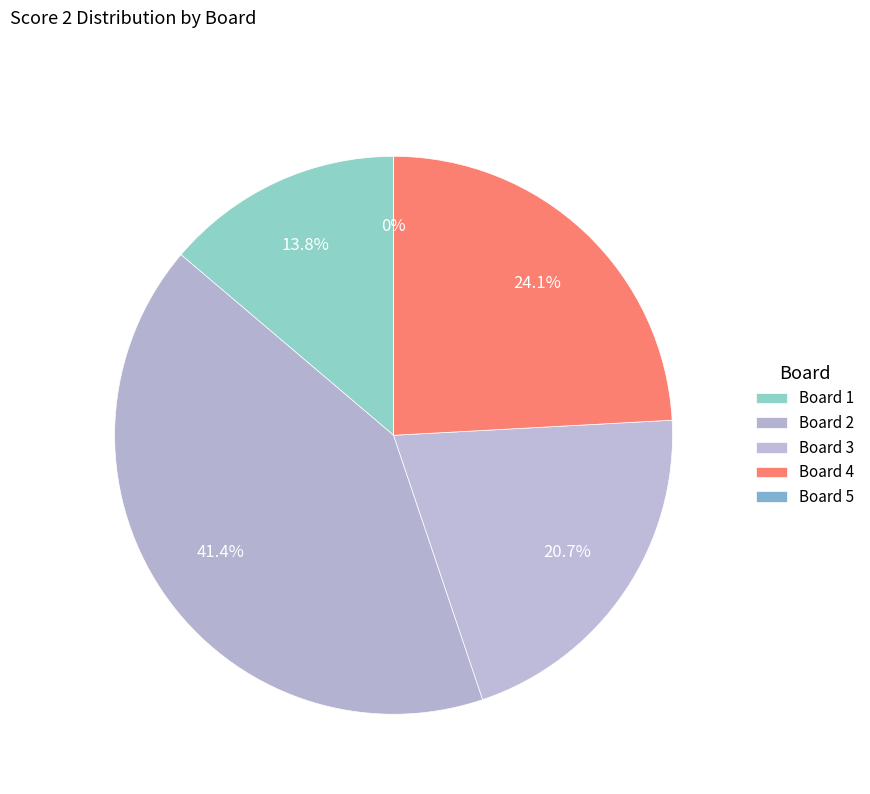

True or false: Board 1 accounts for 28% of the total.

False